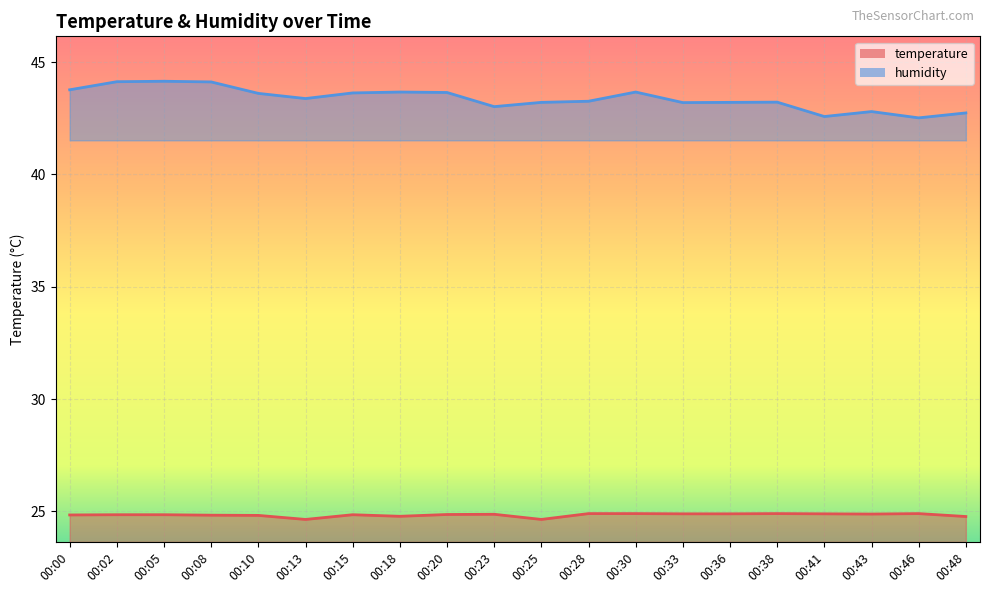

The value of temperature at 00:36 is 6.3. True or false?

False